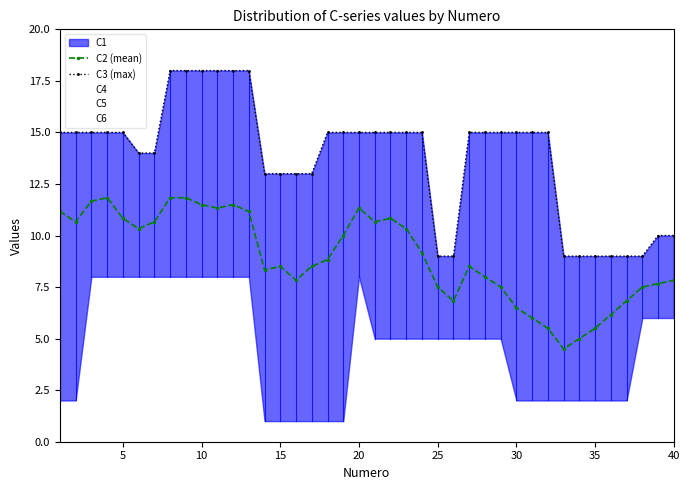

What is the difference between the maximum and second lowest values in the C3 (max) series?

9.0